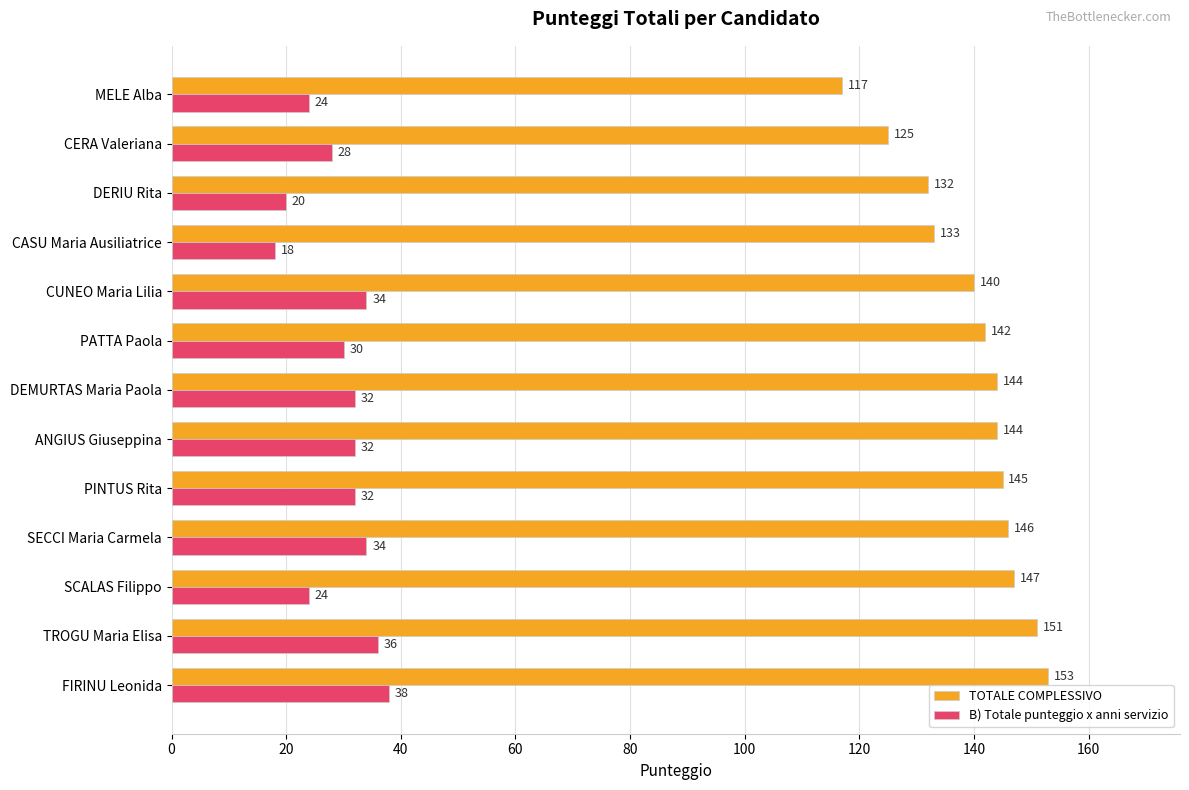

Which series has the largest total across all categories?

TOTALE COMPLESSIVO